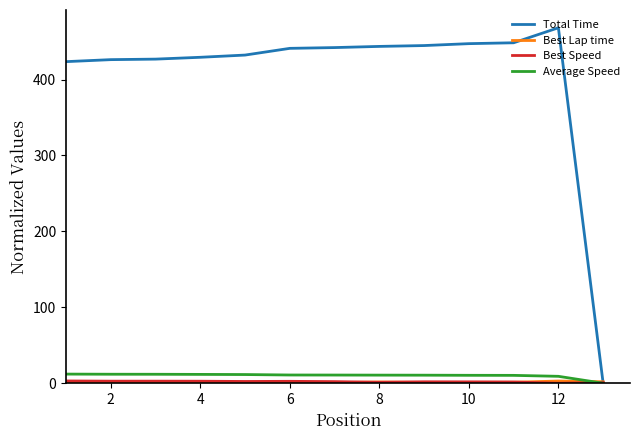

Which series has the largest total across all categories?

Total Time